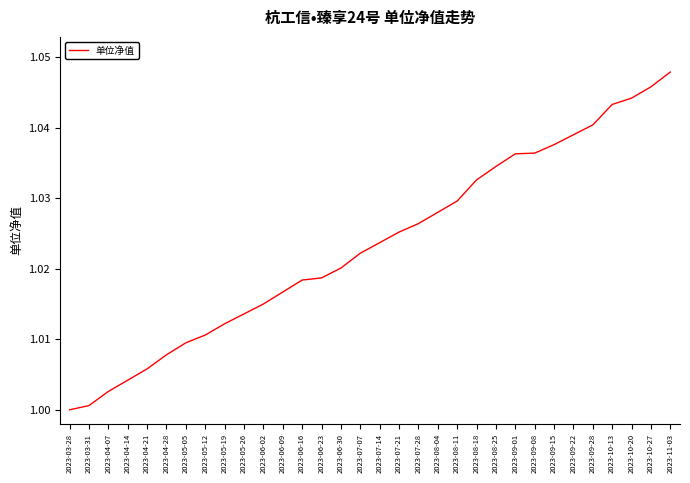

The chart shows a value of 1.5 at 2023-07-28. True or false?

False